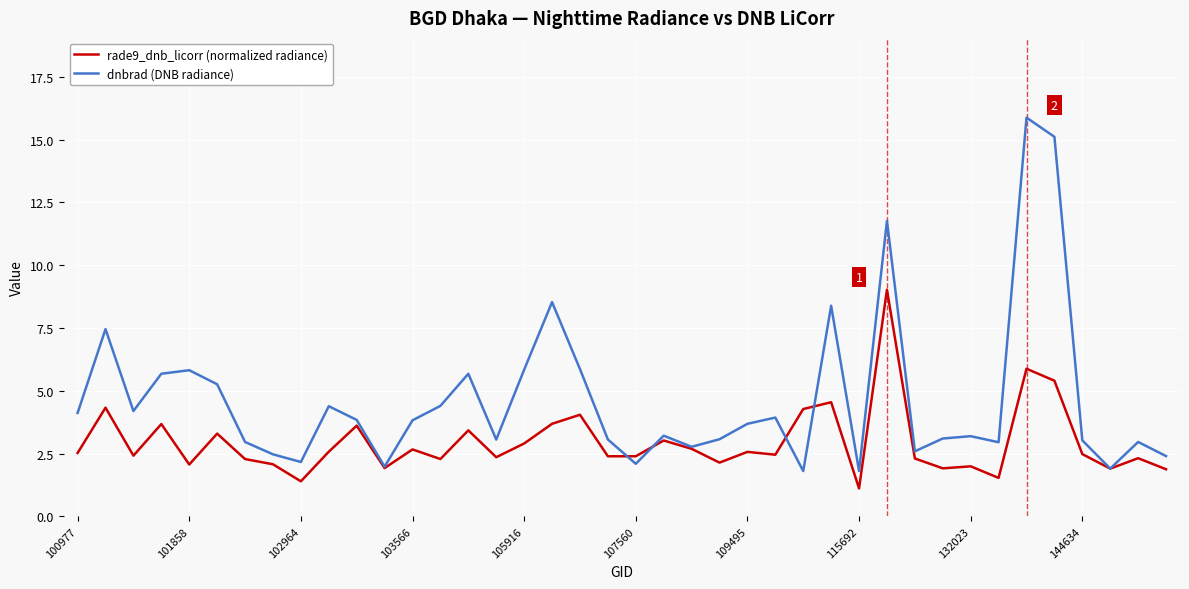

Which series has the largest total across all categories?

dnbrad (DNB radiance)